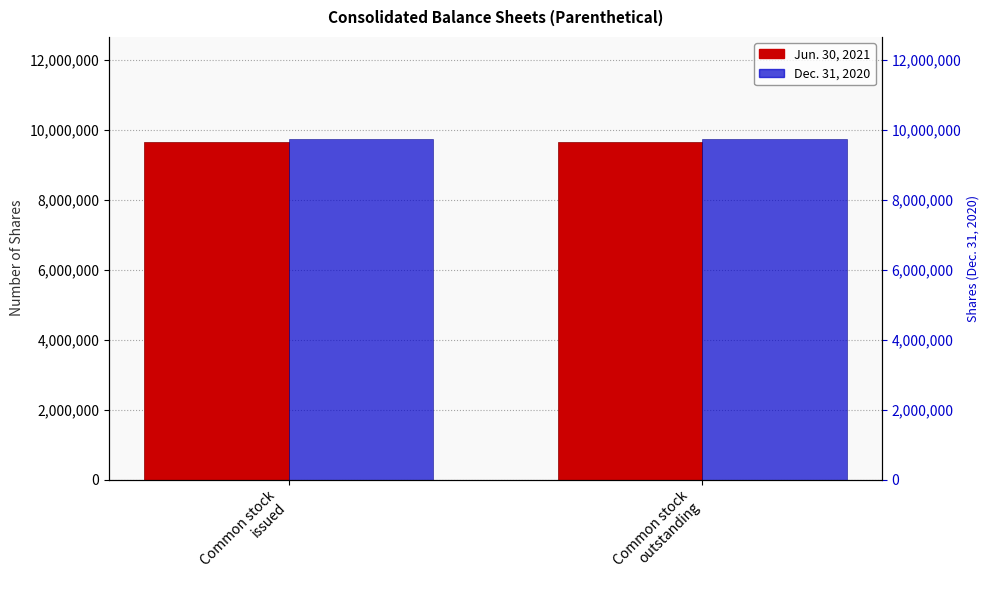

What is the difference between the highest and lowest values at Common stock
outstanding?

85695